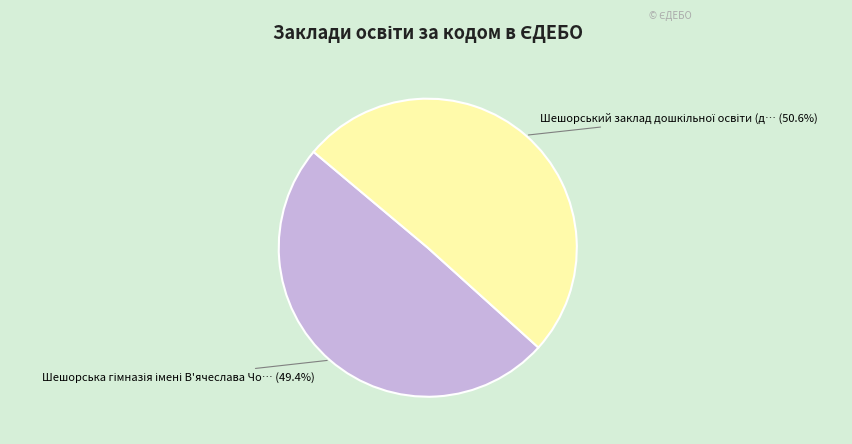

Does any single category account for the majority?

Yes